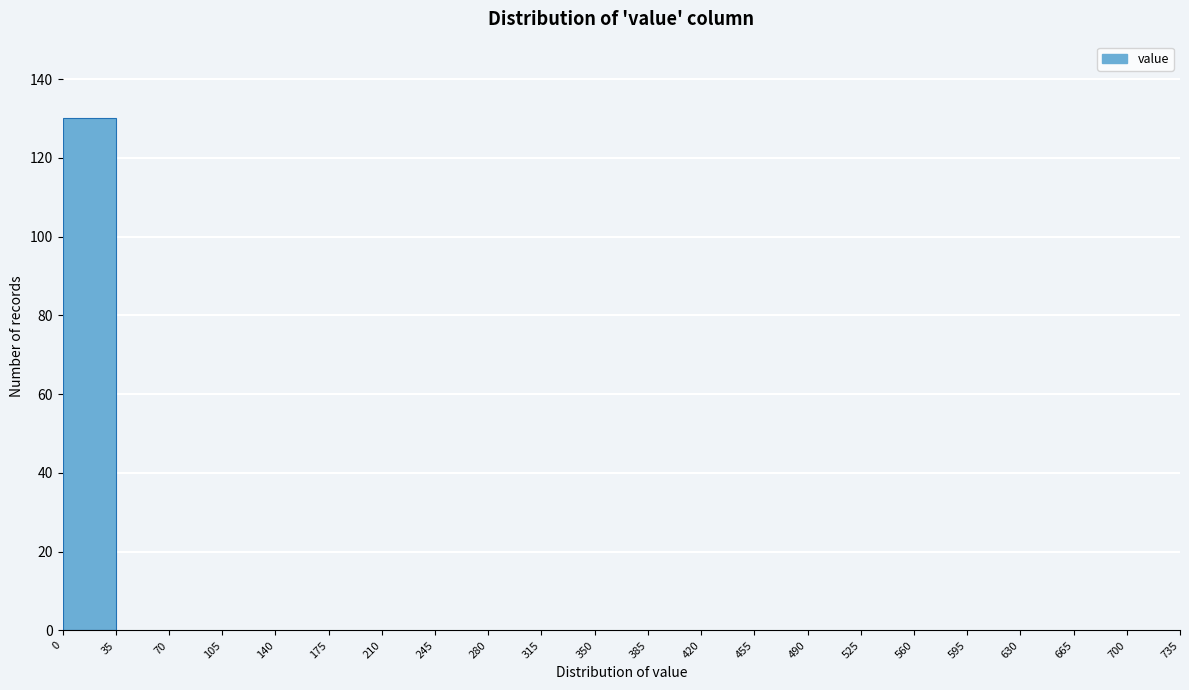

Reading left to right, transcribe this chart: for each bar, give the range it covers on the x-axis and its height. The values are not printed on the chart, so give them approximately, as read against the axis.

0 to 35: 130
35 to 70: 0
70 to 105: 0
105 to 140: 0
140 to 175: 0
175 to 210: 0
210 to 245: 0
245 to 280: 0
280 to 315: 0
315 to 350: 0
350 to 385: 0
385 to 420: 0
420 to 455: 0
455 to 490: 0
490 to 525: 0
525 to 560: 0
560 to 595: 0
595 to 630: 0
630 to 665: 0
665 to 700: 0
700 to 735: 0